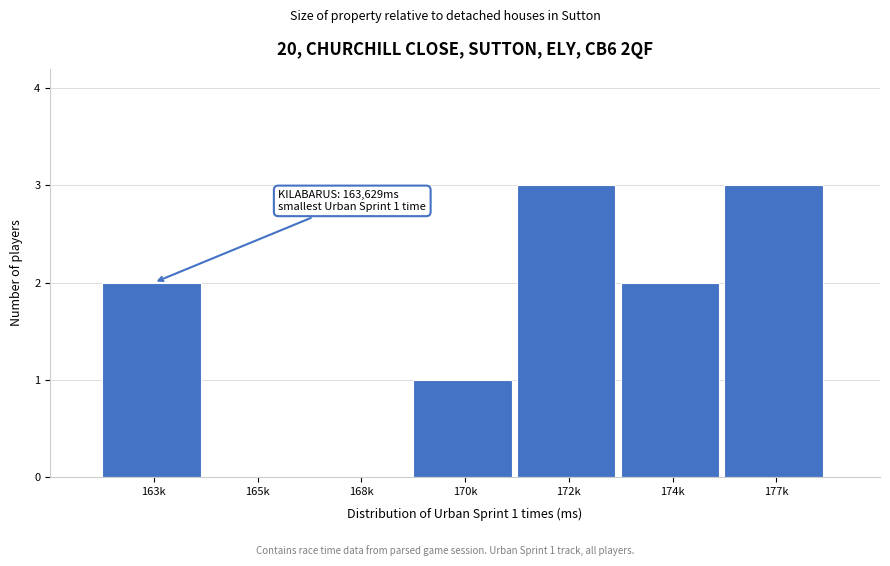

Reading left to right, list all the values displayed in this chart.

163k=2	165k=0	168k=0	170k=1	172k=3	174k=2	177k=3